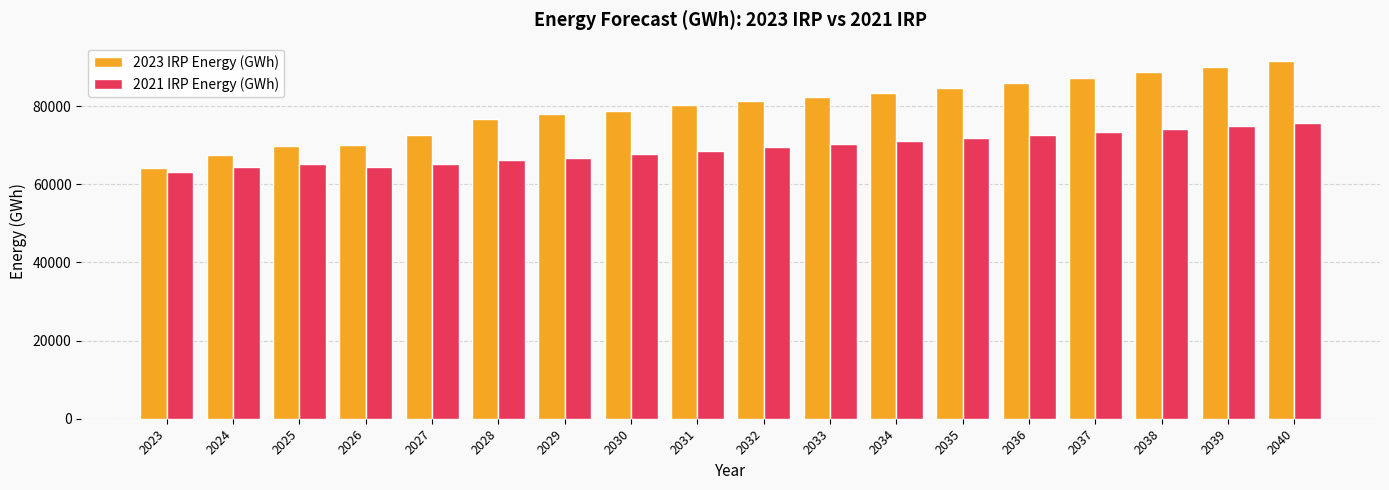

Does the chart contain any negative values?

No